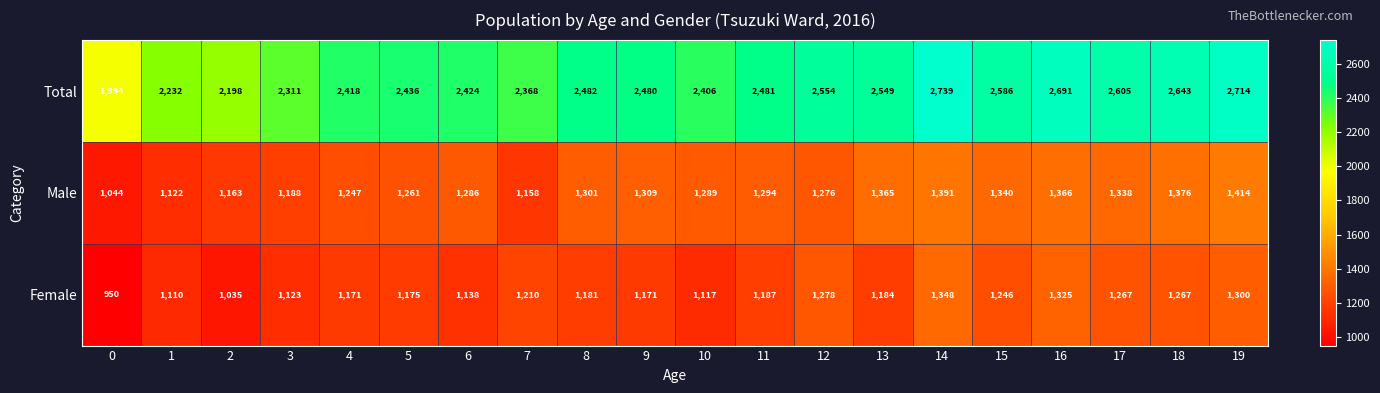

What is the difference between the Female values at 5 and 9?

4